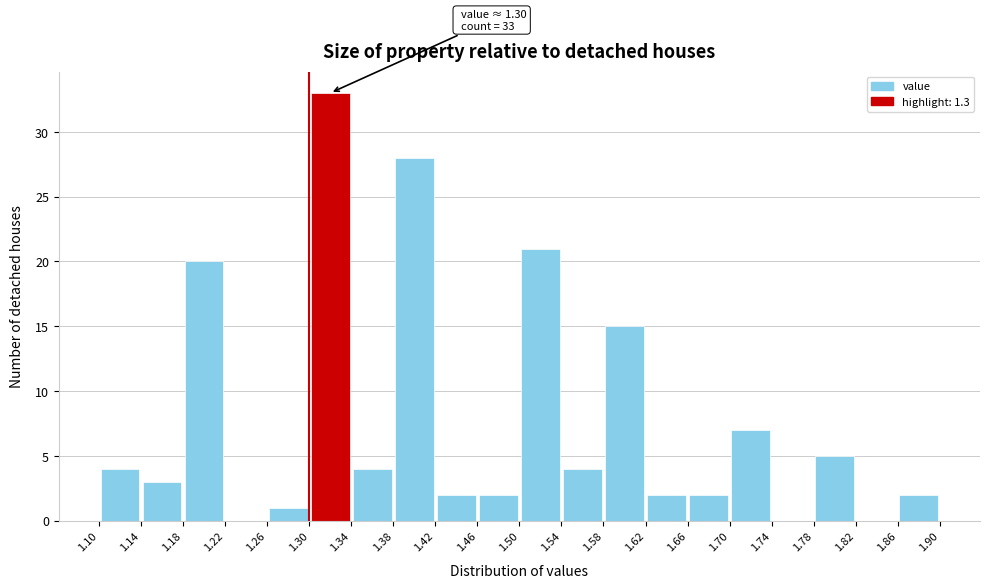

Which range on the x-axis has the tallest bar?

1.30 to 1.34